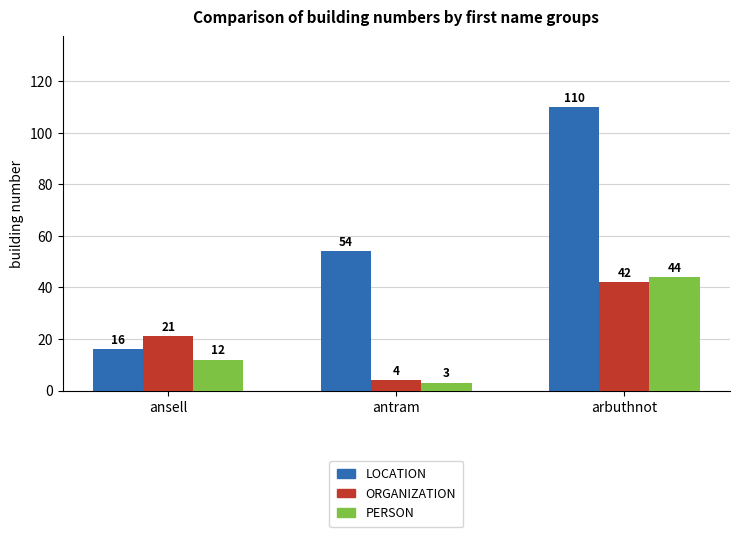

How many data points does each series have?

3